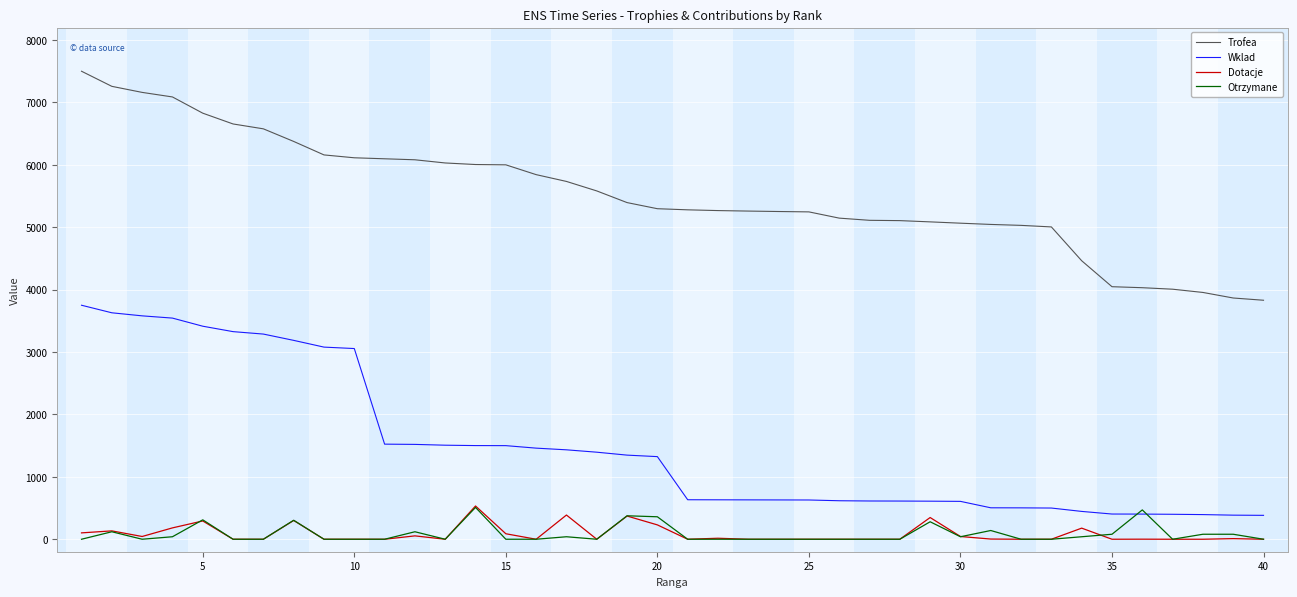

How many lines are shown in the chart?

4